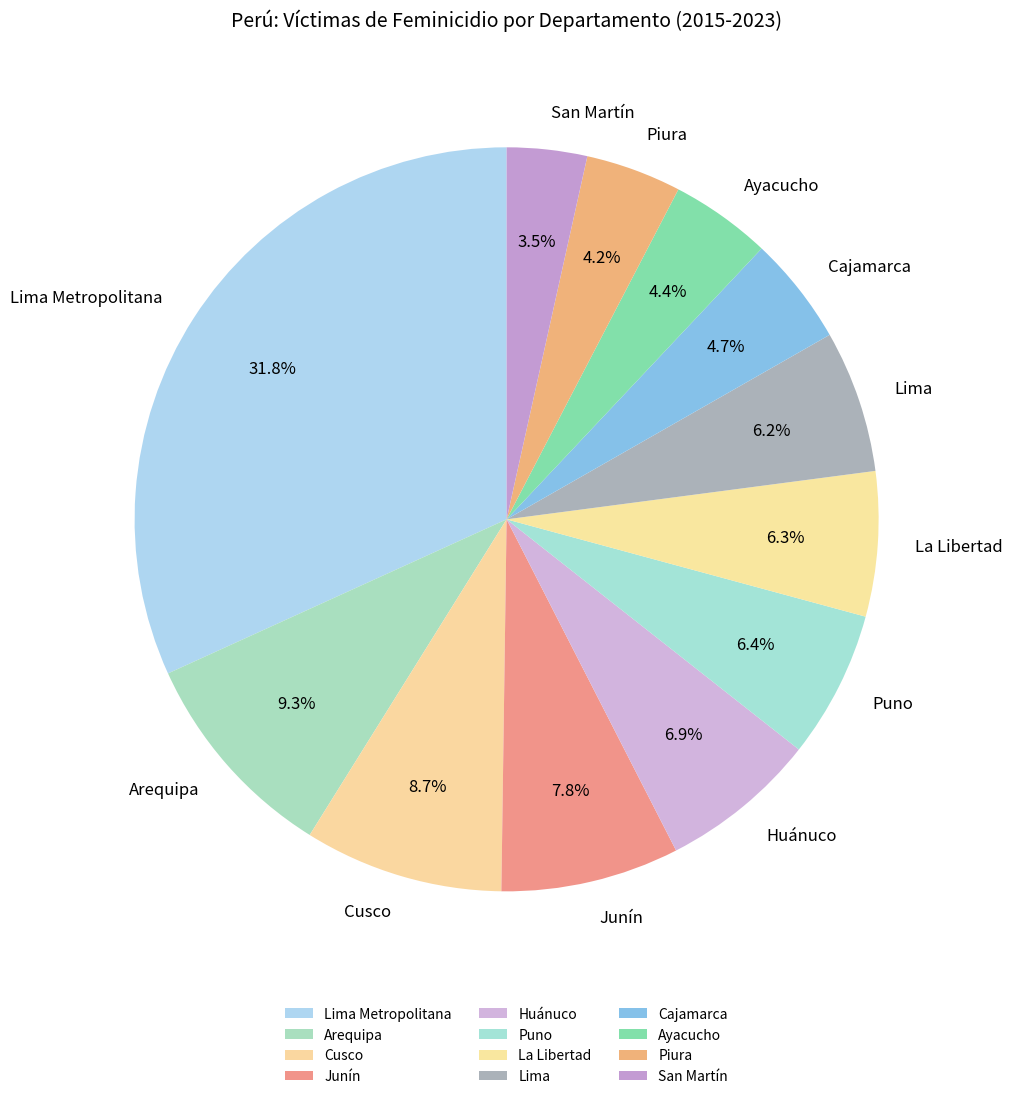

Which slice is the smallest?

San Martín